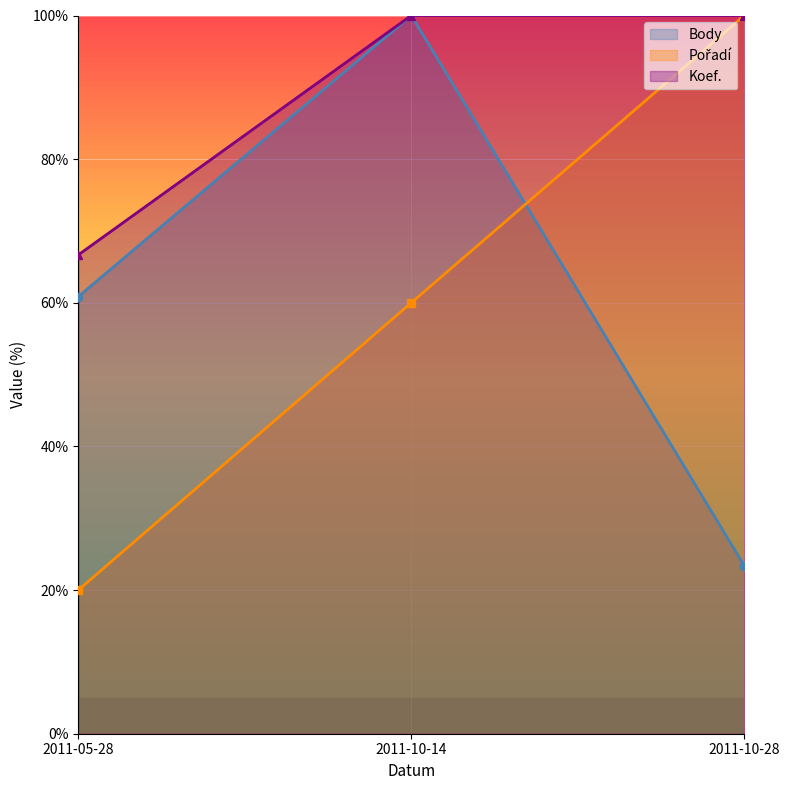

How many distinct data groups are displayed?

3